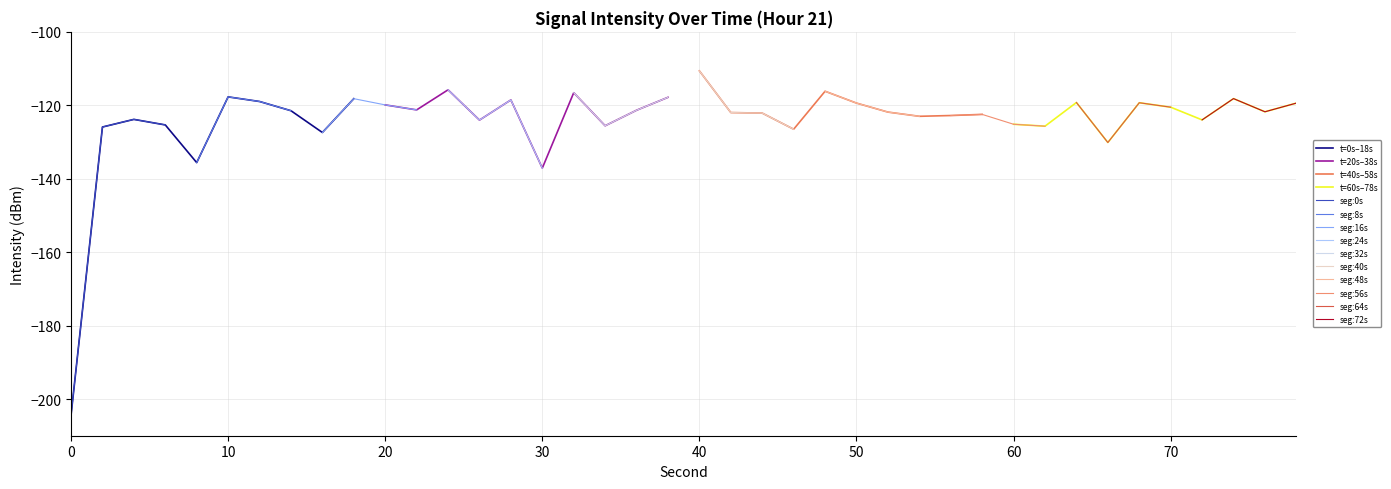

What is the minimum value for t=60s–78s?

-130.1